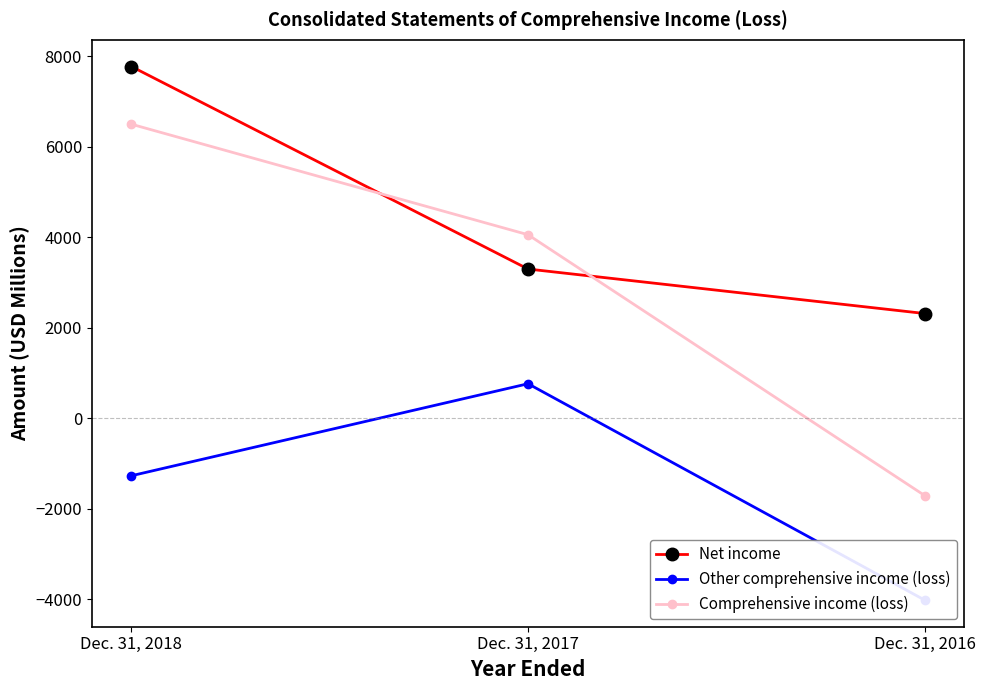

The value of Comprehensive income (loss) at Dec. 31, 2017 is 920. True or false?

False